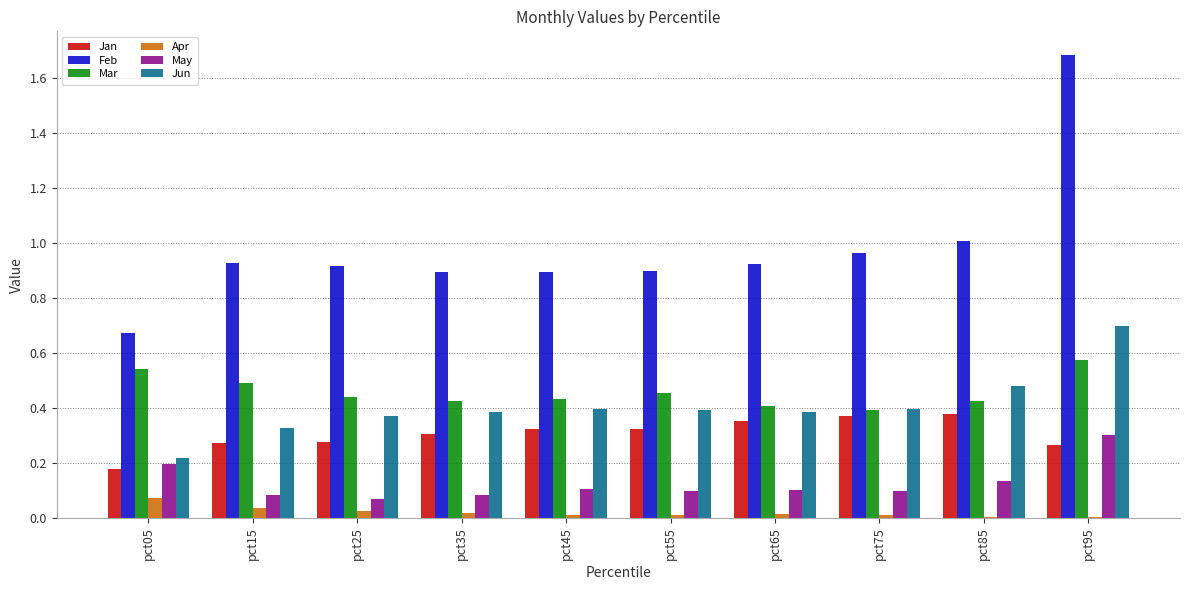

True or false: Jan has a value of 0.3 at pct35.

True